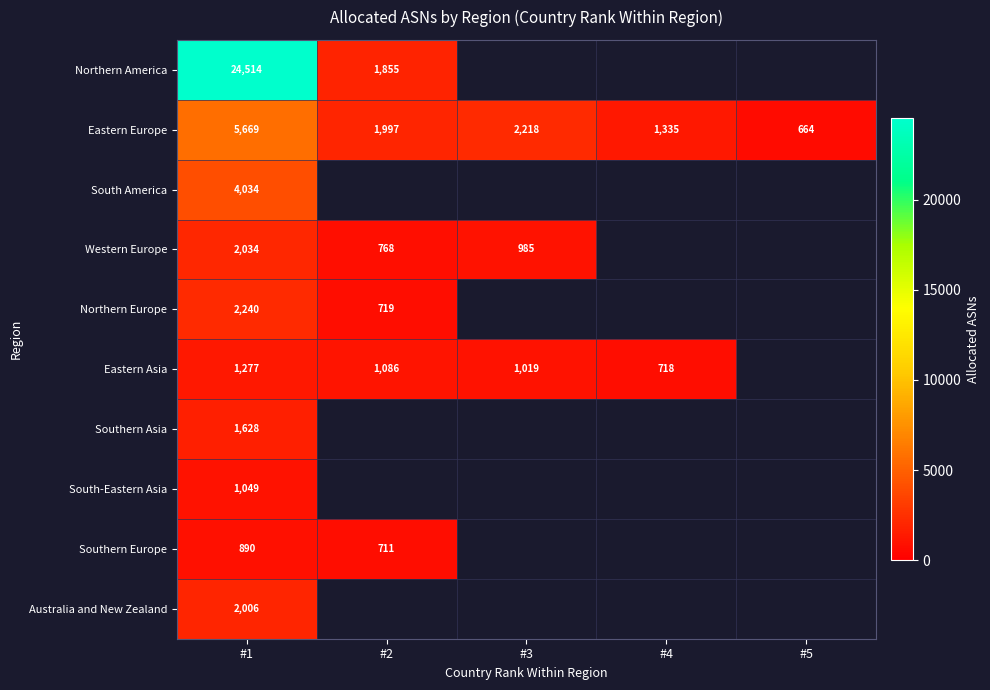

What is the difference between the highest and lowest values at #1?

23624